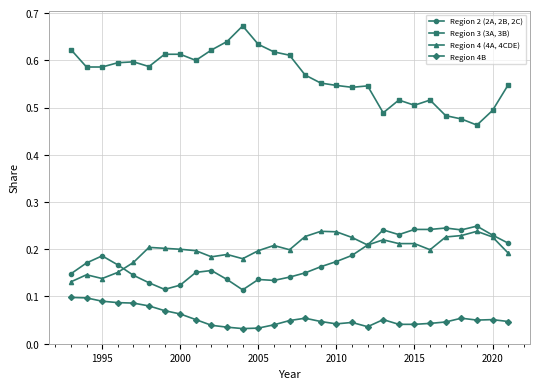

Which series has the largest range (max minus min)?

Region 3 (3A, 3B)